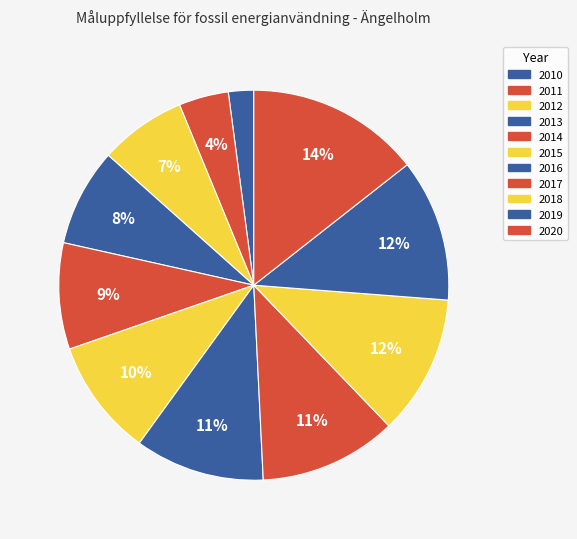

How many slices are in this pie chart?

11